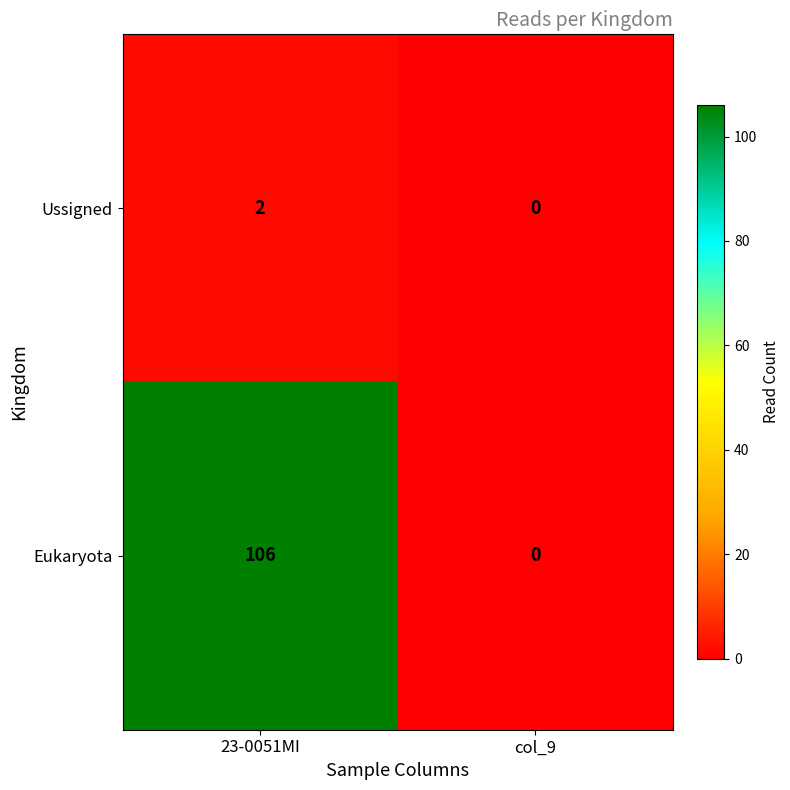

Which series has the largest total across all categories?

Eukaryota